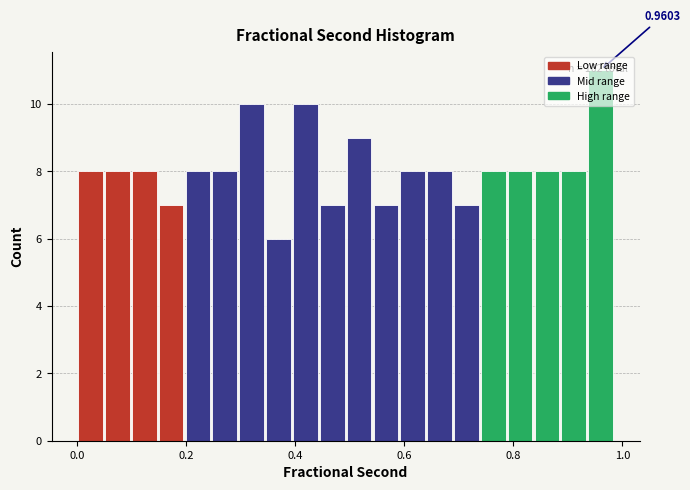

Read against the x-axis, roughly where is the centre of the tallest bar?

0.96